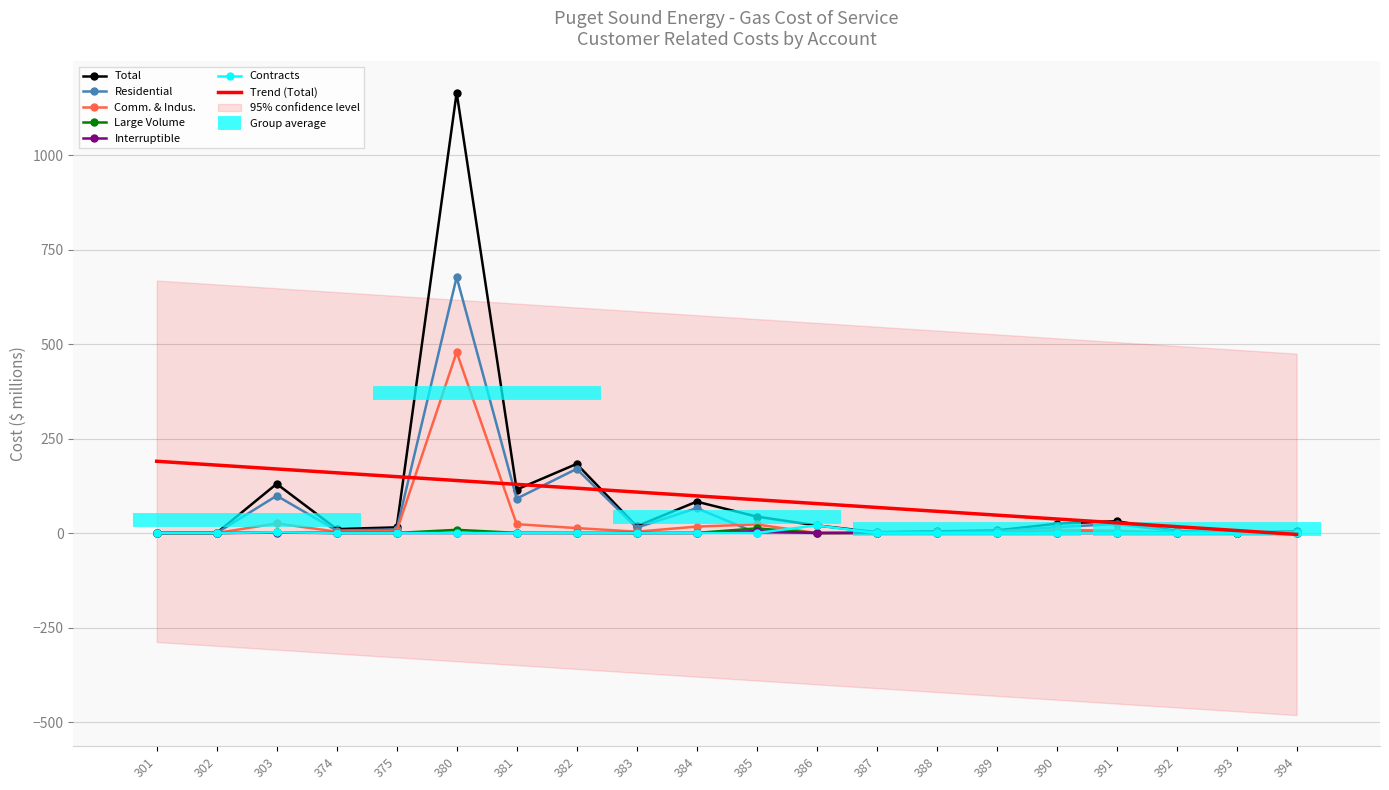

Is the value of Interruptible at 383 greater than the value of Comm_Indus at 386?

Yes